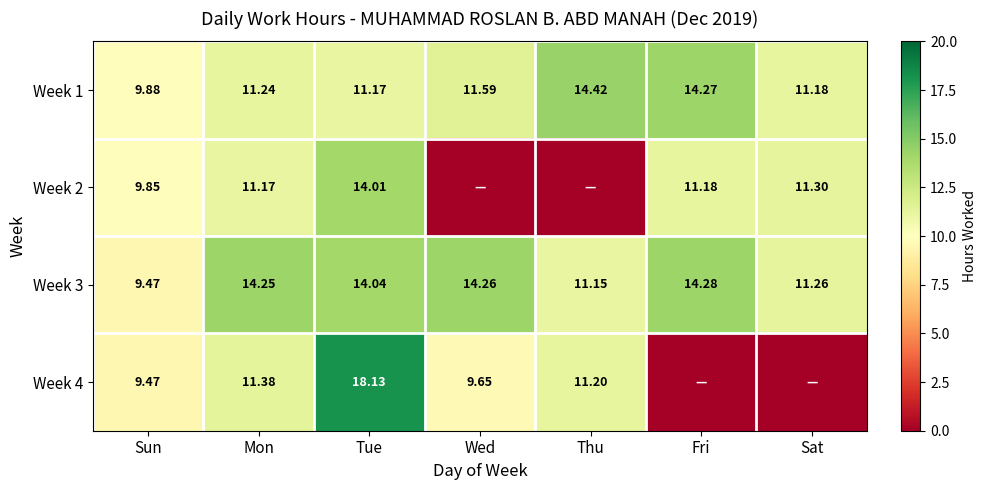

Read the Week 3 value at Sun.

9.5